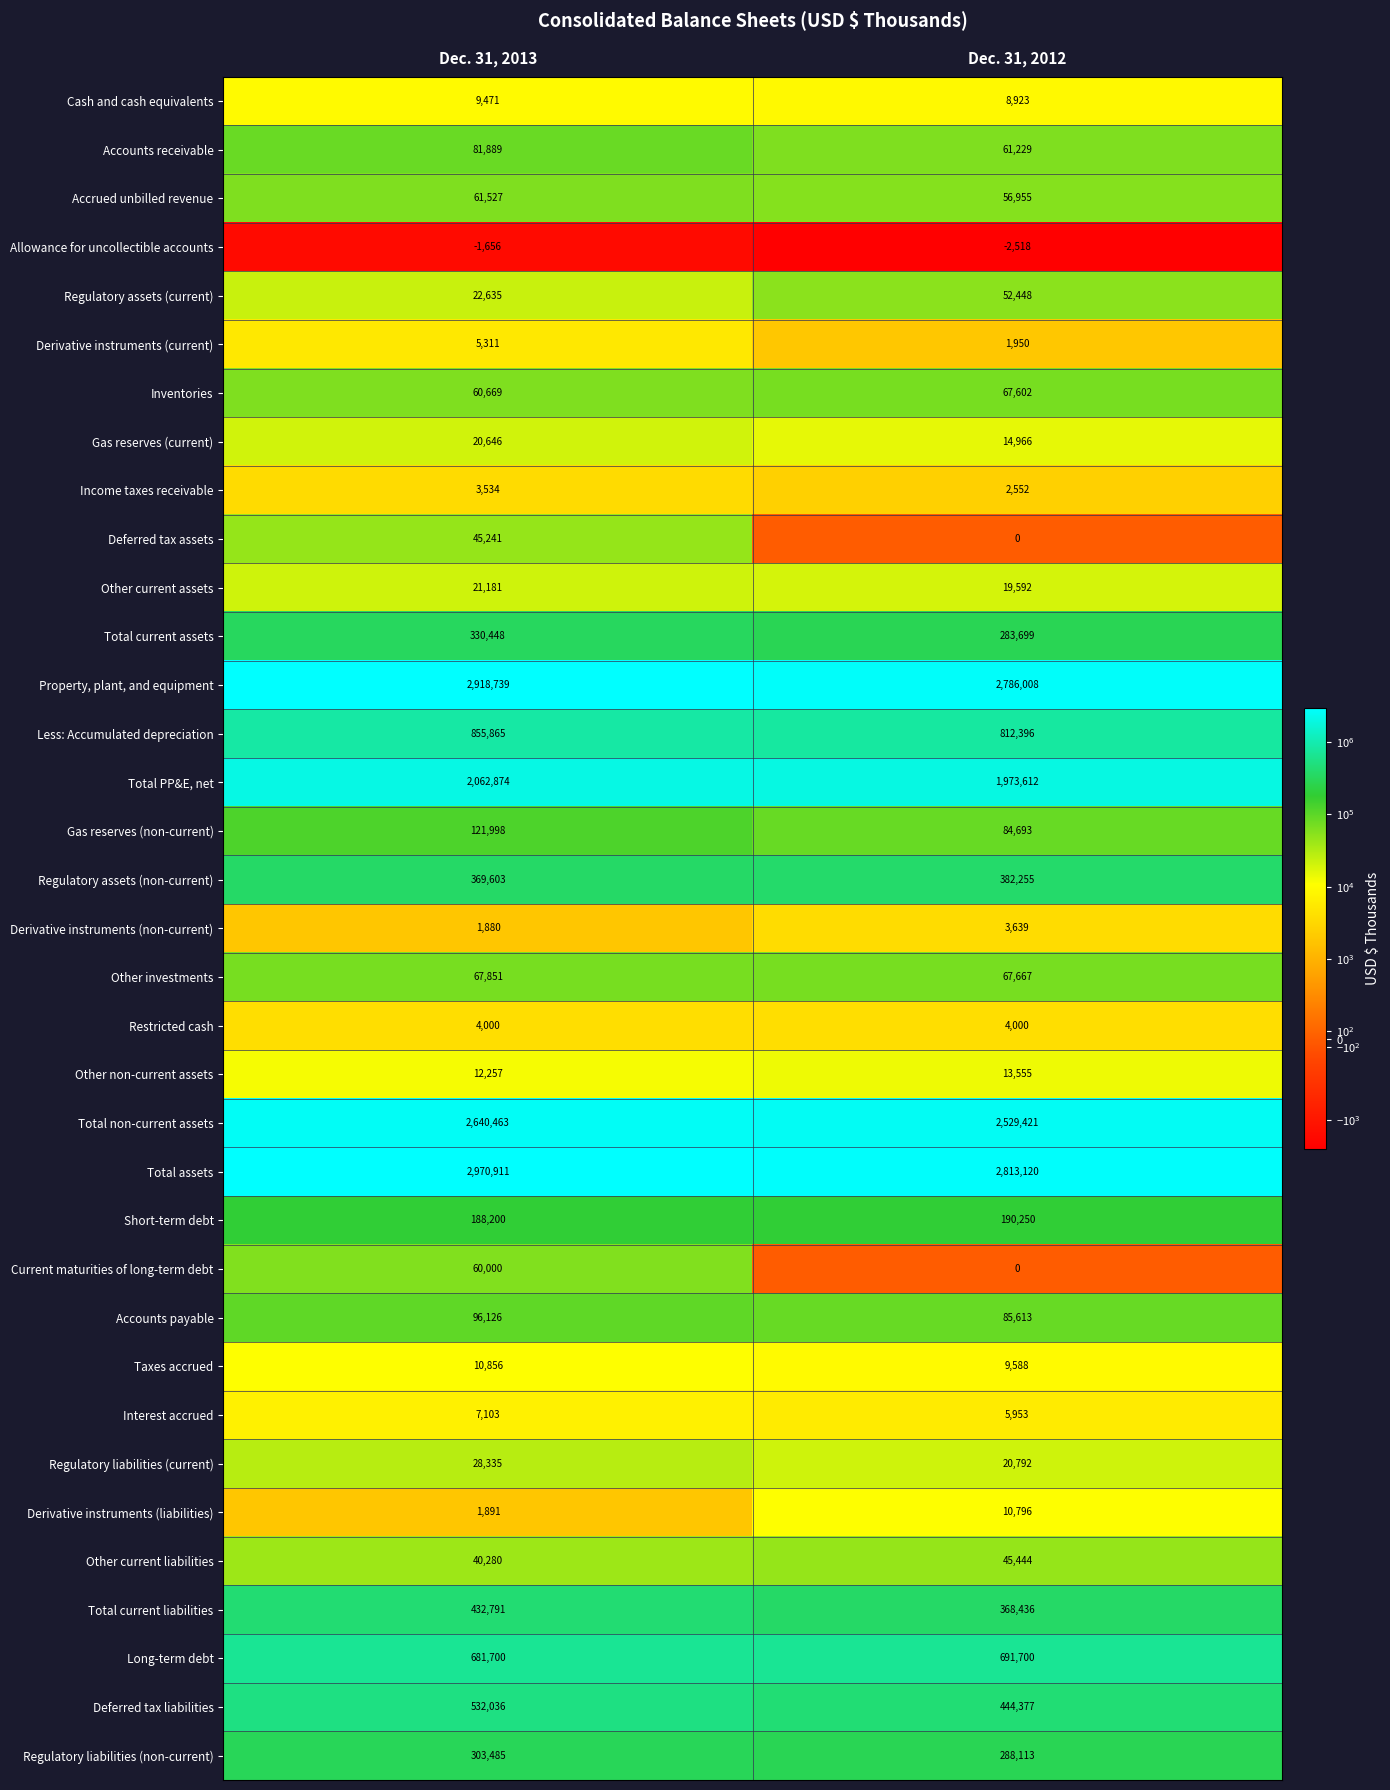

Is it true that Gas reserves (current) equals 20646 at Dec. 31, 2013?

True